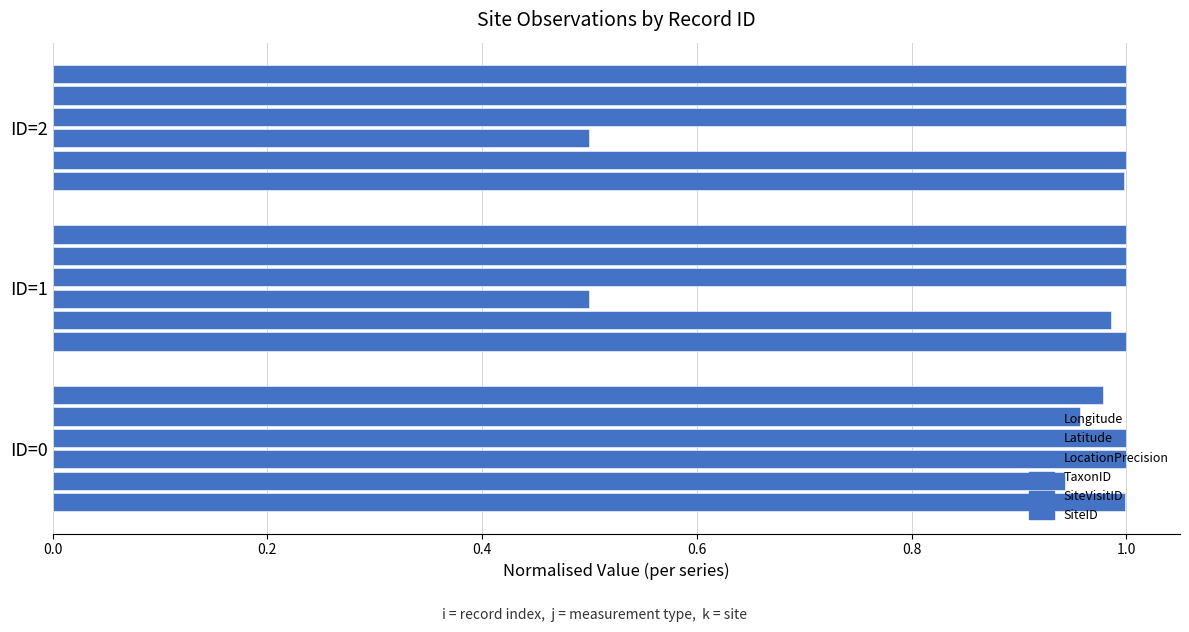

Count the number of categories in the chart.

3